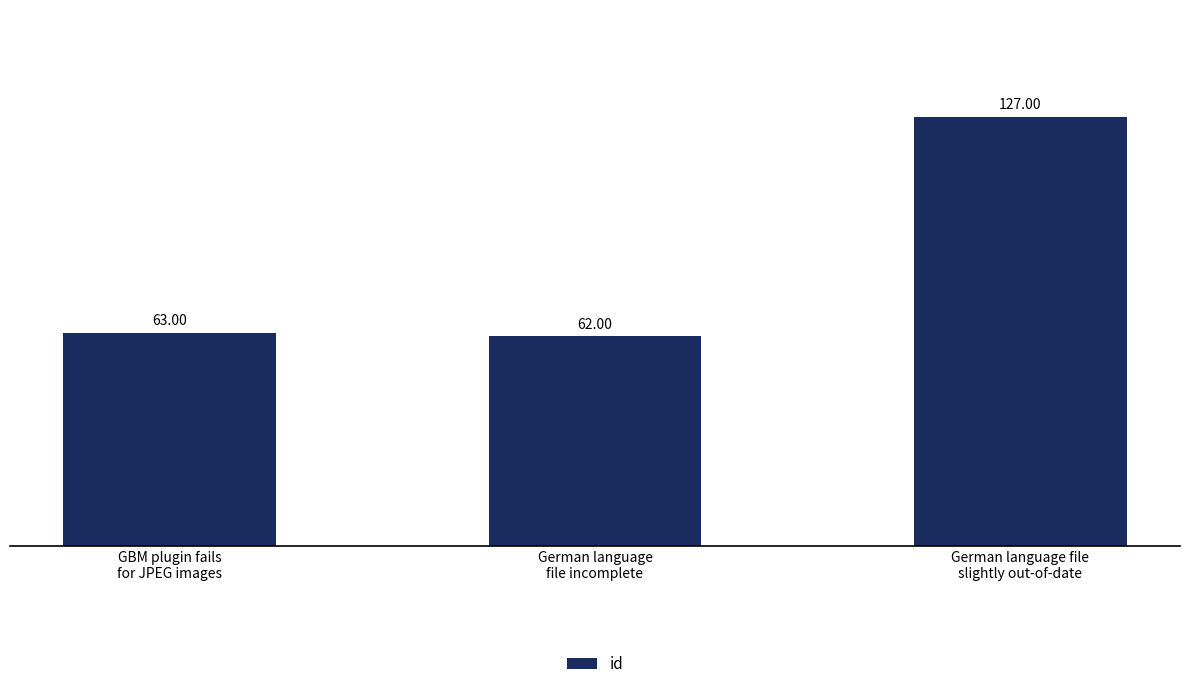

List the labels in order of value, largest first.

German language file
slightly out-of-date, GBM plugin fails
for JPEG images, German language
file incomplete